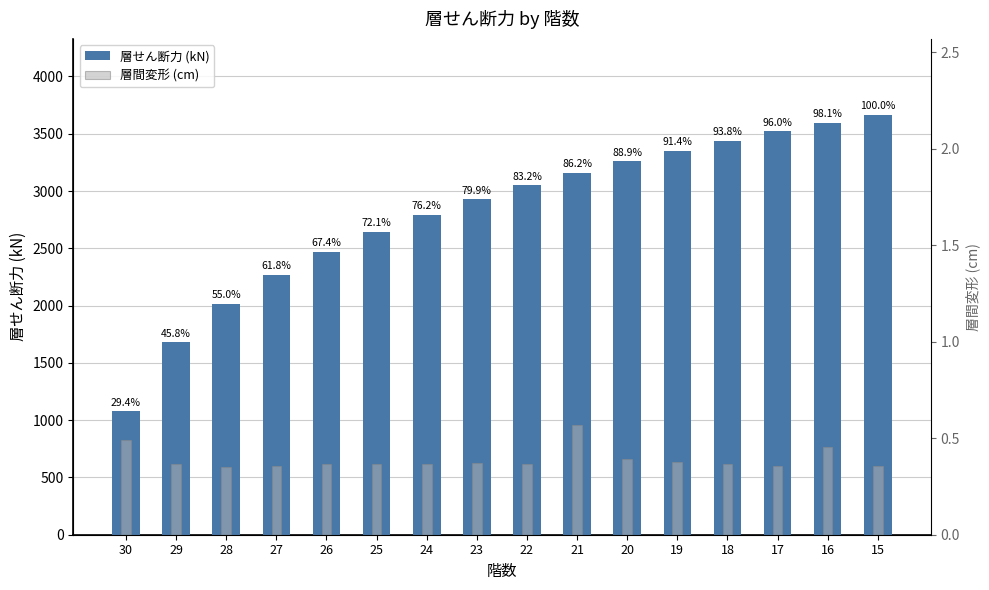

Is it true that 層せん断力 (kN) equals 3161.0 at 21?

True